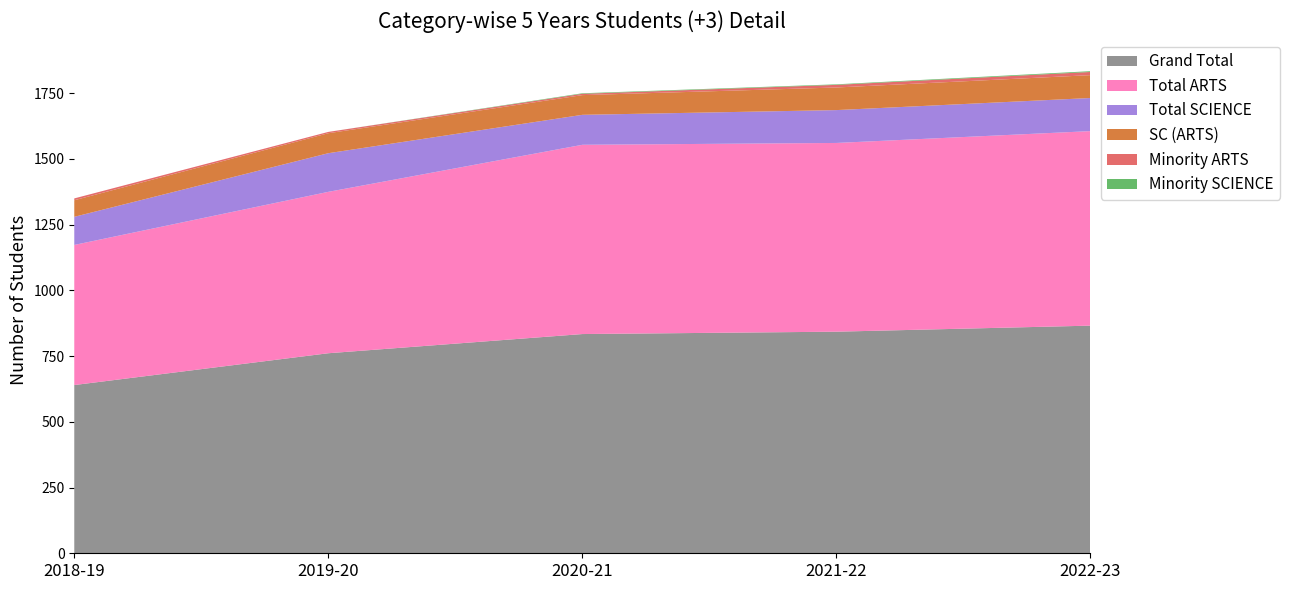

Reading left to right, list all the values displayed in this chart.

Total ARTS: 2018-19=533	2019-20=614	2020-21=720	2021-22=718	2022-23=740
Total SCIENCE: 2018-19=107	2019-20=147	2020-21=114	2021-22=125	2022-23=126
Grand Total: 2018-19=640	2019-20=761	2020-21=834	2021-22=843	2022-23=866
Minority ARTS: 2018-19=7	2019-20=5	2020-21=5	2021-22=10	2022-23=12
Minority SCIENCE: 2018-19=0	2019-20=0	2020-21=2	2021-22=2	2022-23=3
SC (ARTS): 2018-19=63	2019-20=76	2020-21=75	2021-22=86	2022-23=87